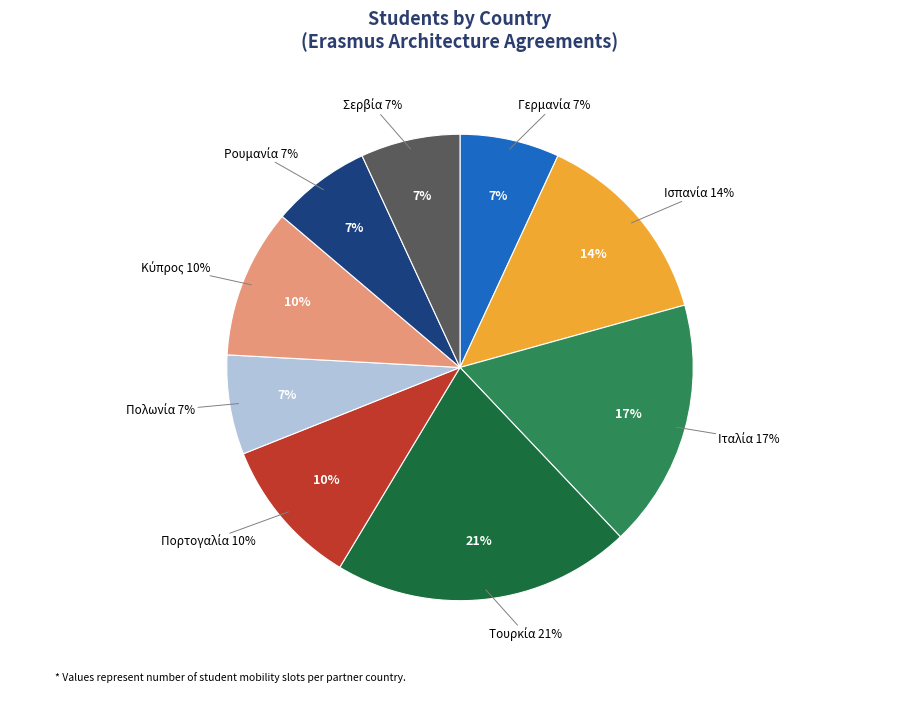

Which slice is the smallest?

Γερμανία